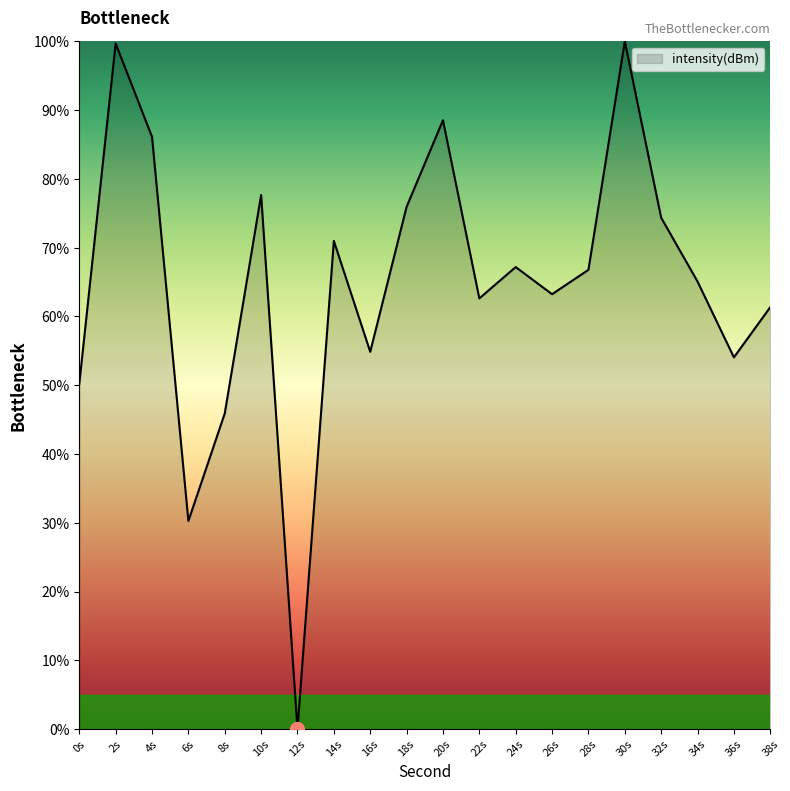

What position from the right is 8s?

16